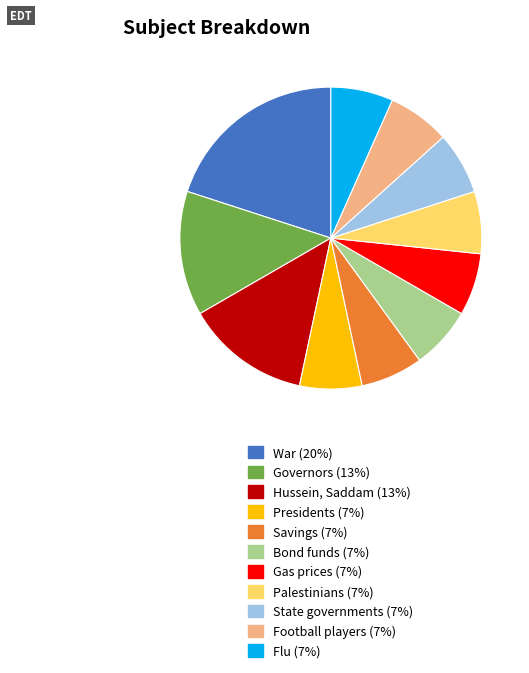

Does Hussein, Saddam represent more than half of the total?

No